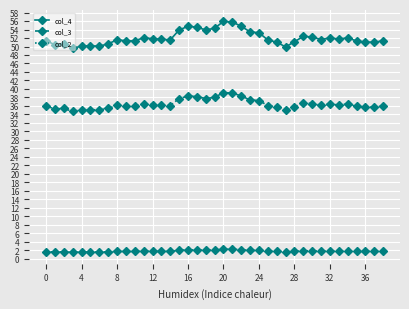

List the series in order of their overall mean, lowest first.

col_2, col_3, col_4